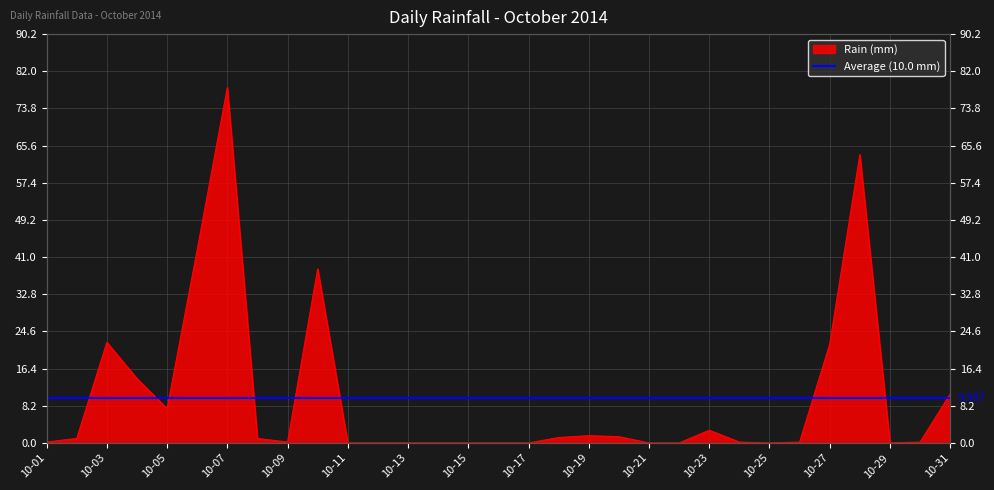

List the labels in order of value, smallest first.

2014-10-11, 2014-10-12, 2014-10-13, 2014-10-14, 2014-10-15, 2014-10-16, 2014-10-17, 2014-10-21, 2014-10-22, 2014-10-25, 2014-10-29, 2014-10-01, 2014-10-09, 2014-10-24, 2014-10-26, 2014-10-30, 2014-10-02, 2014-10-08, 2014-10-18, 2014-10-20, 2014-10-19, 2014-10-23, 2014-10-05, 2014-10-31, 2014-10-04, 2014-10-27, 2014-10-03, 2014-10-10, 2014-10-06, 2014-10-28, 2014-10-07